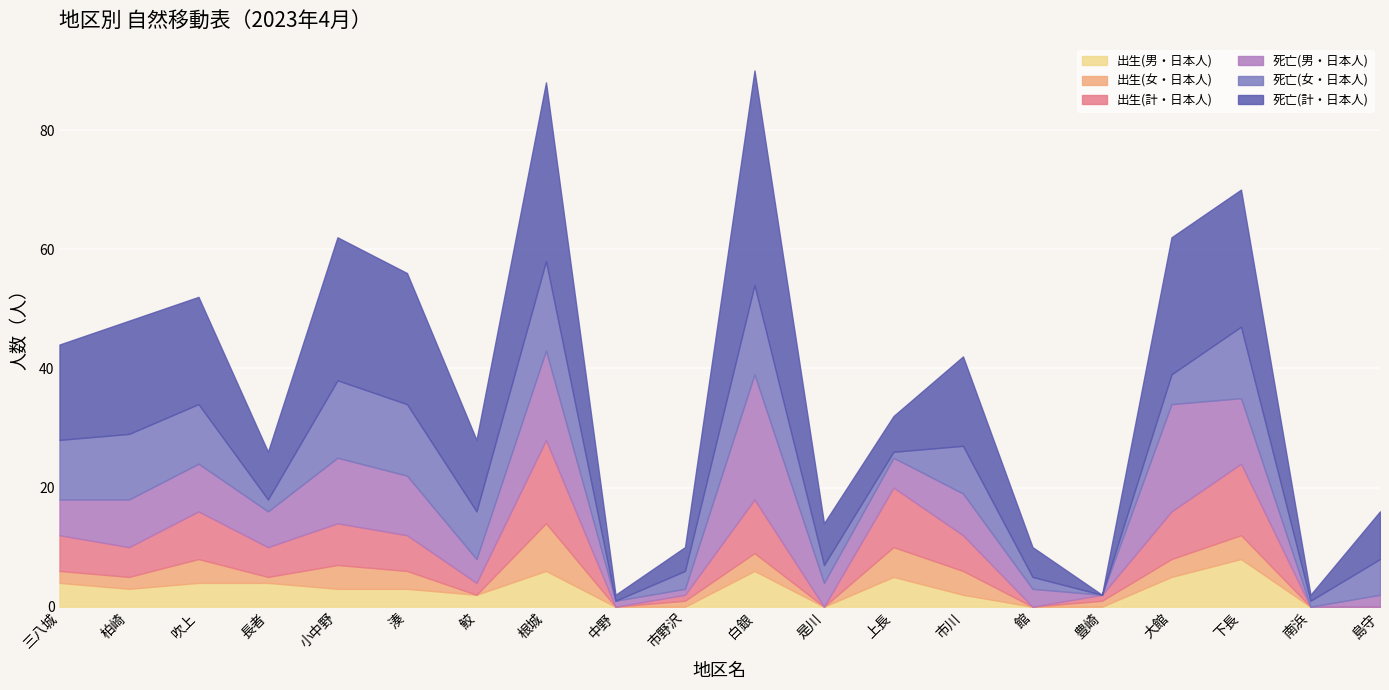

Where is 出生(女・日本人) nearest to the value 4?

吹上